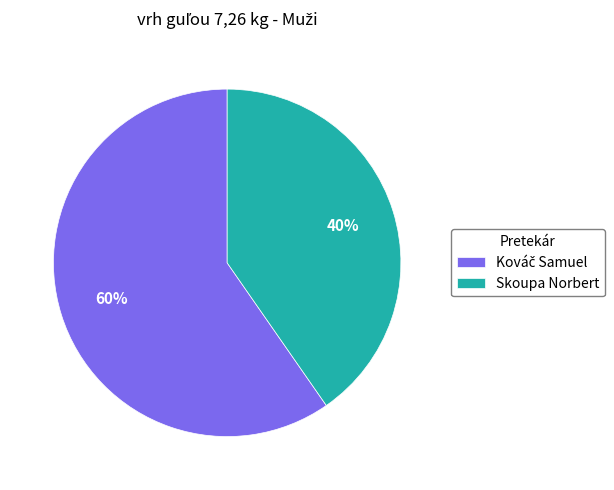

Is there a majority slice in this chart?

Yes